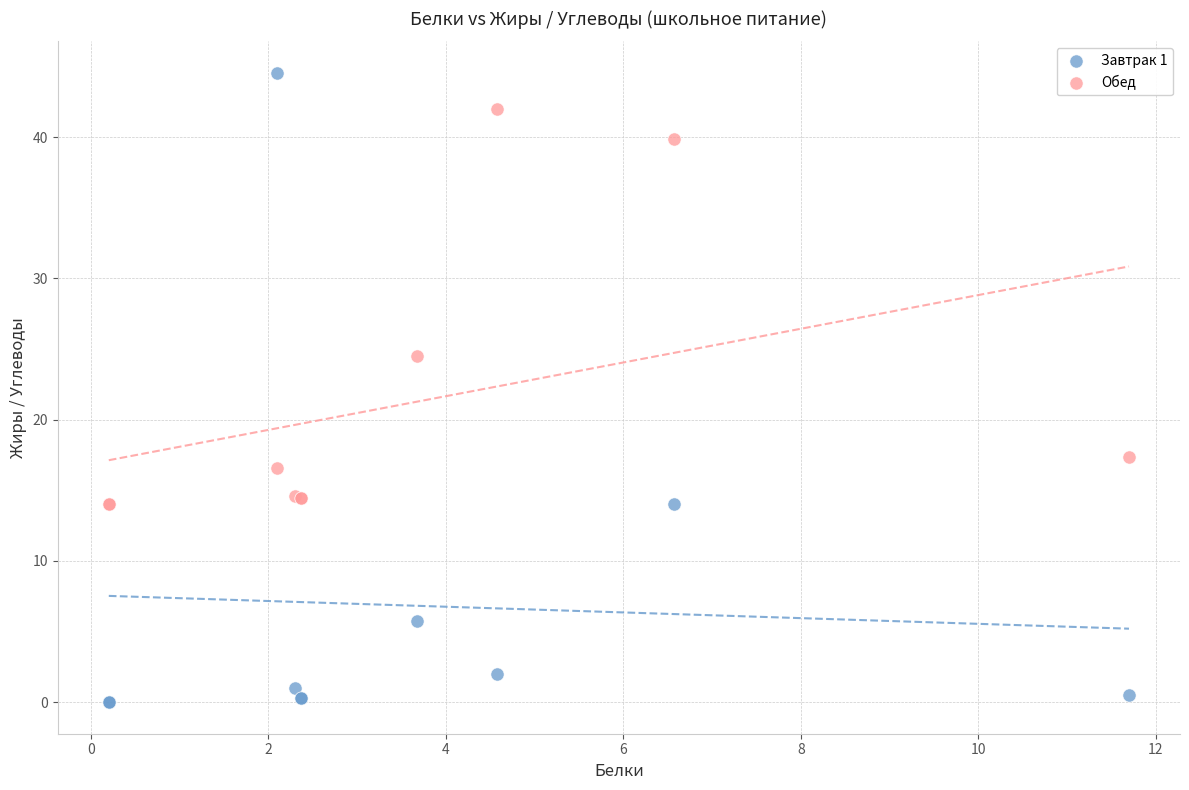

What are all the series names shown in the legend?

Завтрак 1, Обед